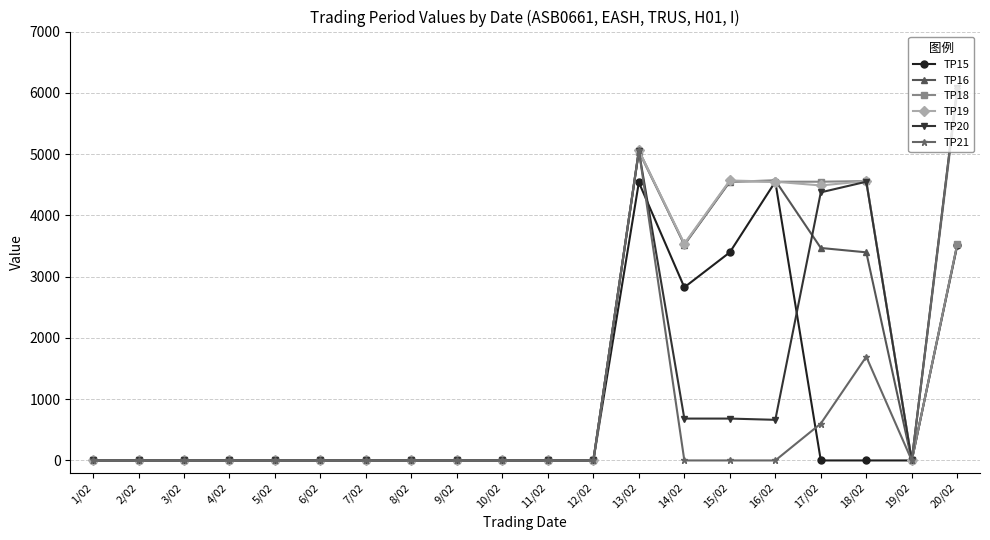

What is the label of the 10th point from the right?

11/02